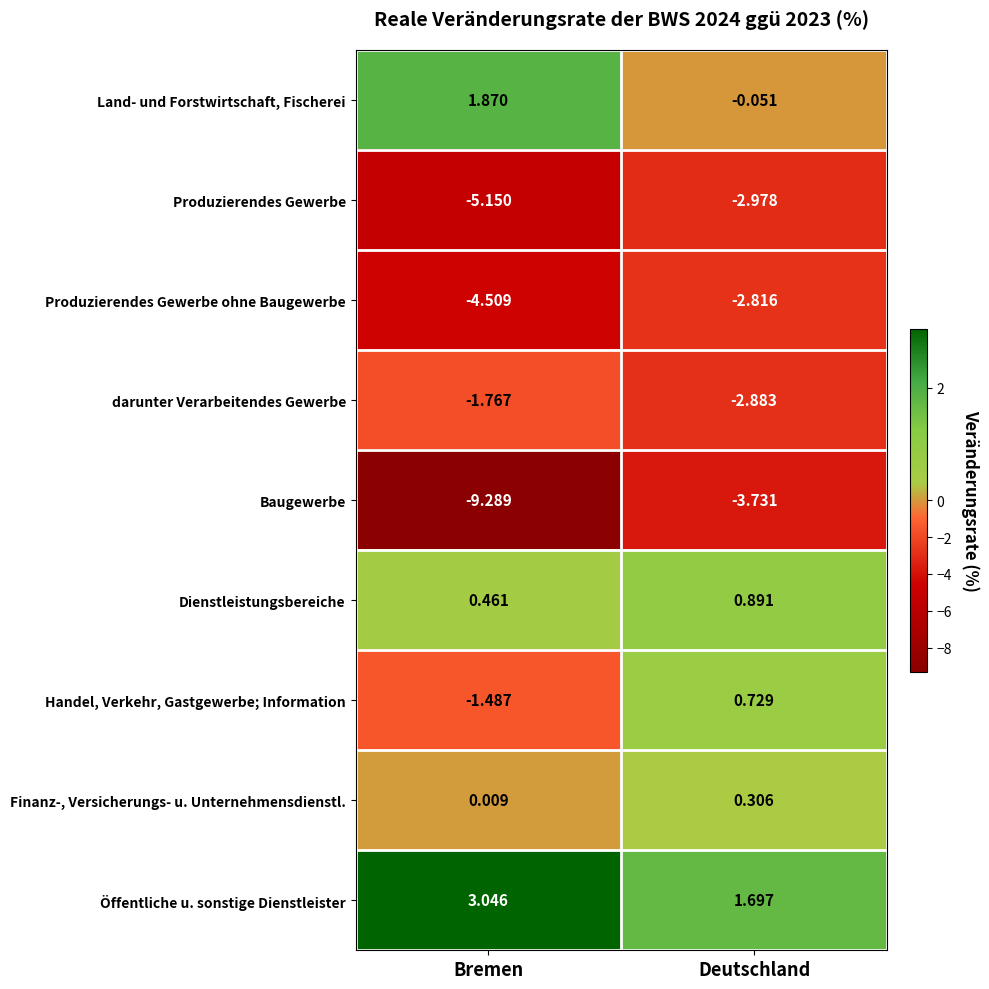

Where does the Land- und Forstwirtschaft, Fischerei series first go above 1?

Bremen